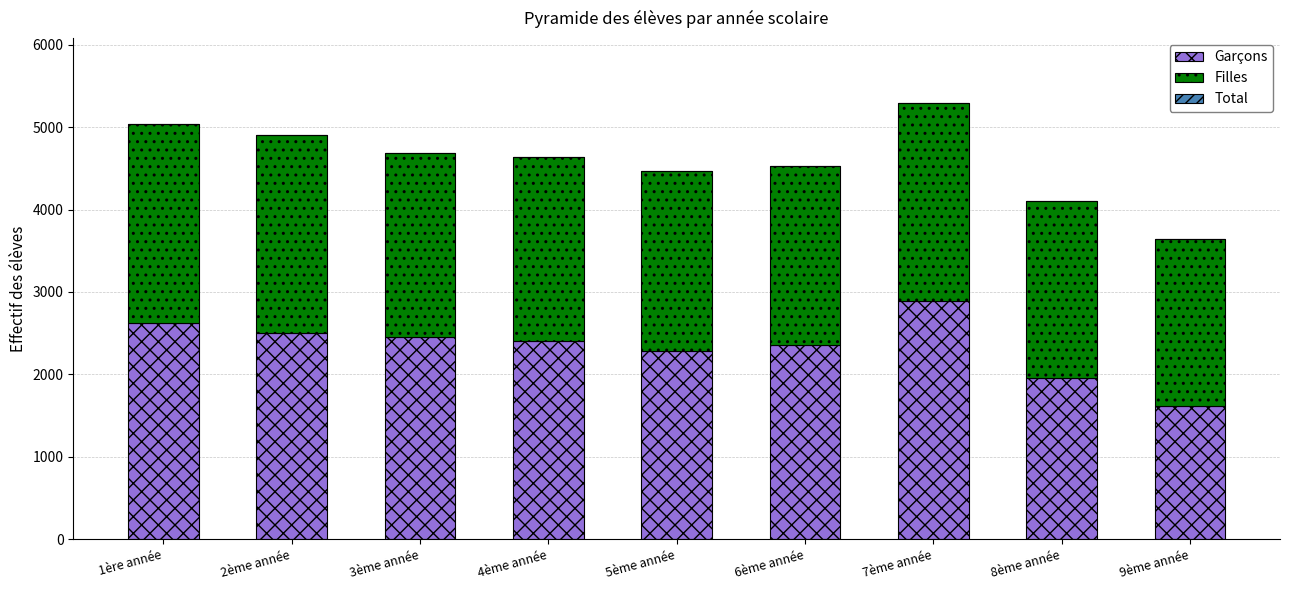

Reading right to left, list the values for the Garçons series.

1614	1960	2893	2361	2288	2401	2458	2499	2623